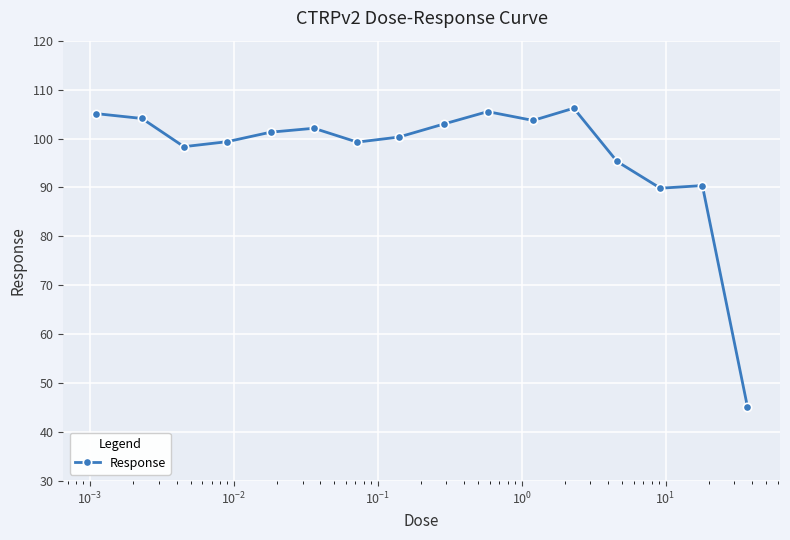

What is the difference between the maximum and minimum values?

61.0